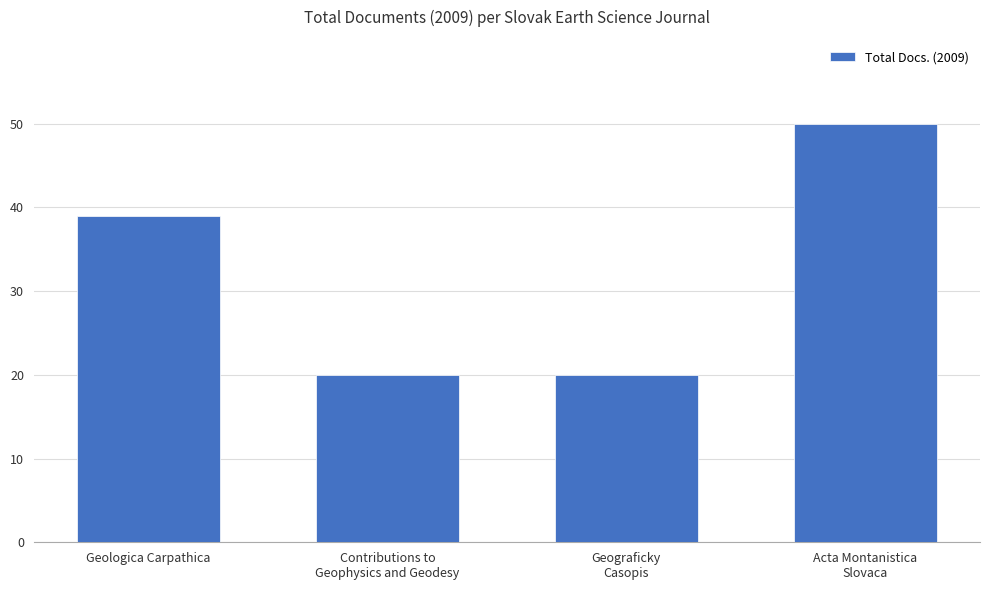

Which label corresponds to the largest value in the chart?

Acta Montanistica
Slovaca